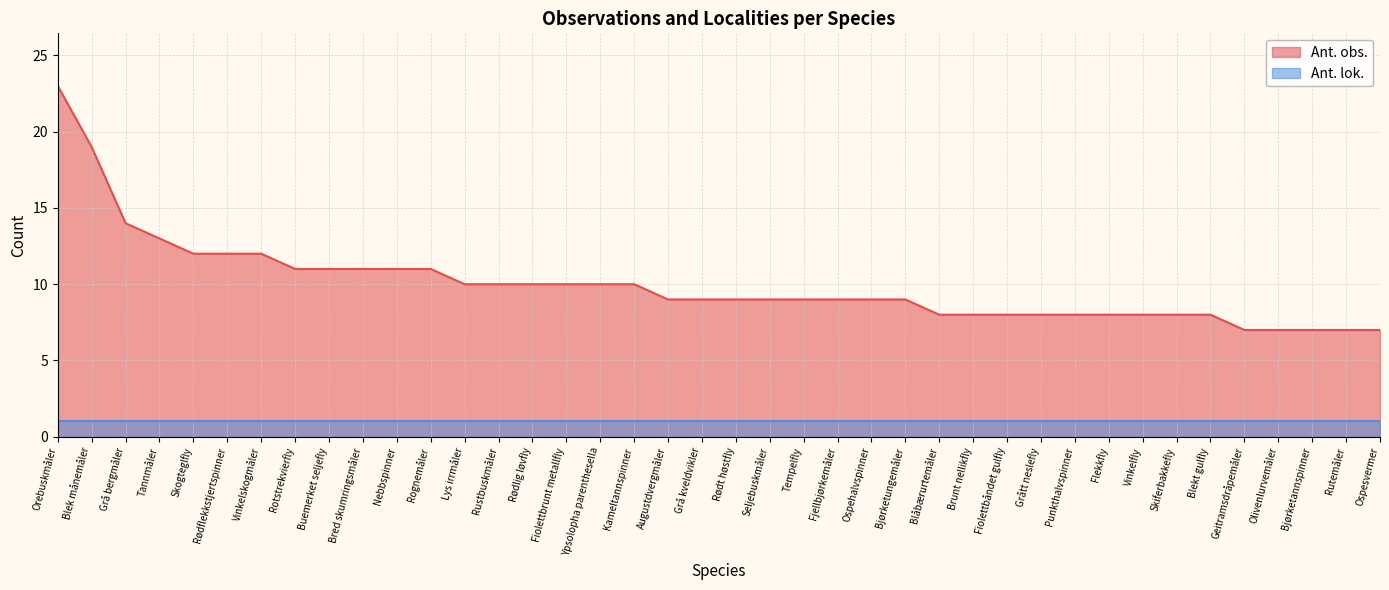

Is it true that the value at Grå bergmåler is 14?

True